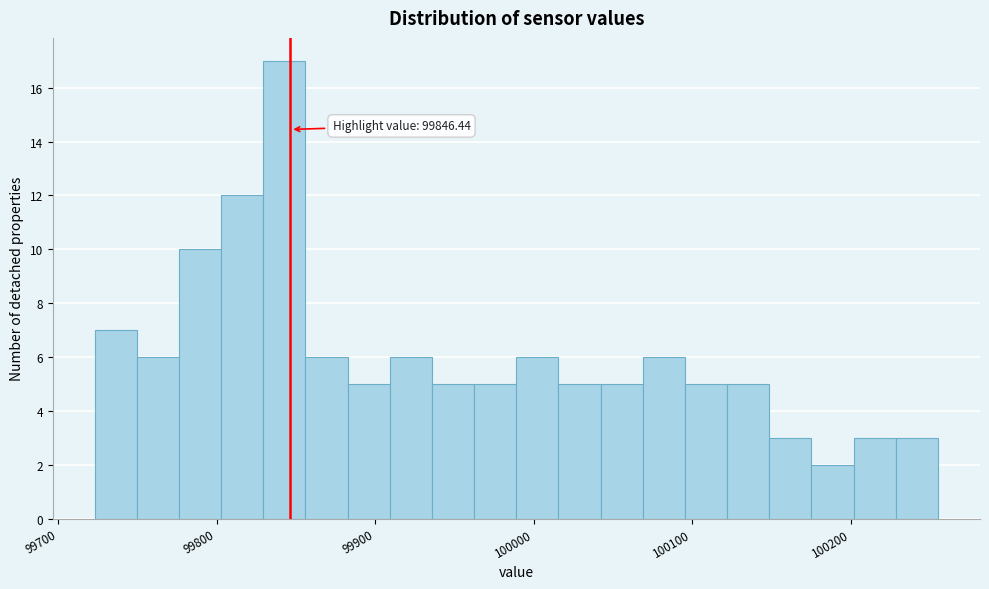

Around what value on the x-axis is the tallest bar? Give the approximate position of its centre, as read against the axis.

99840